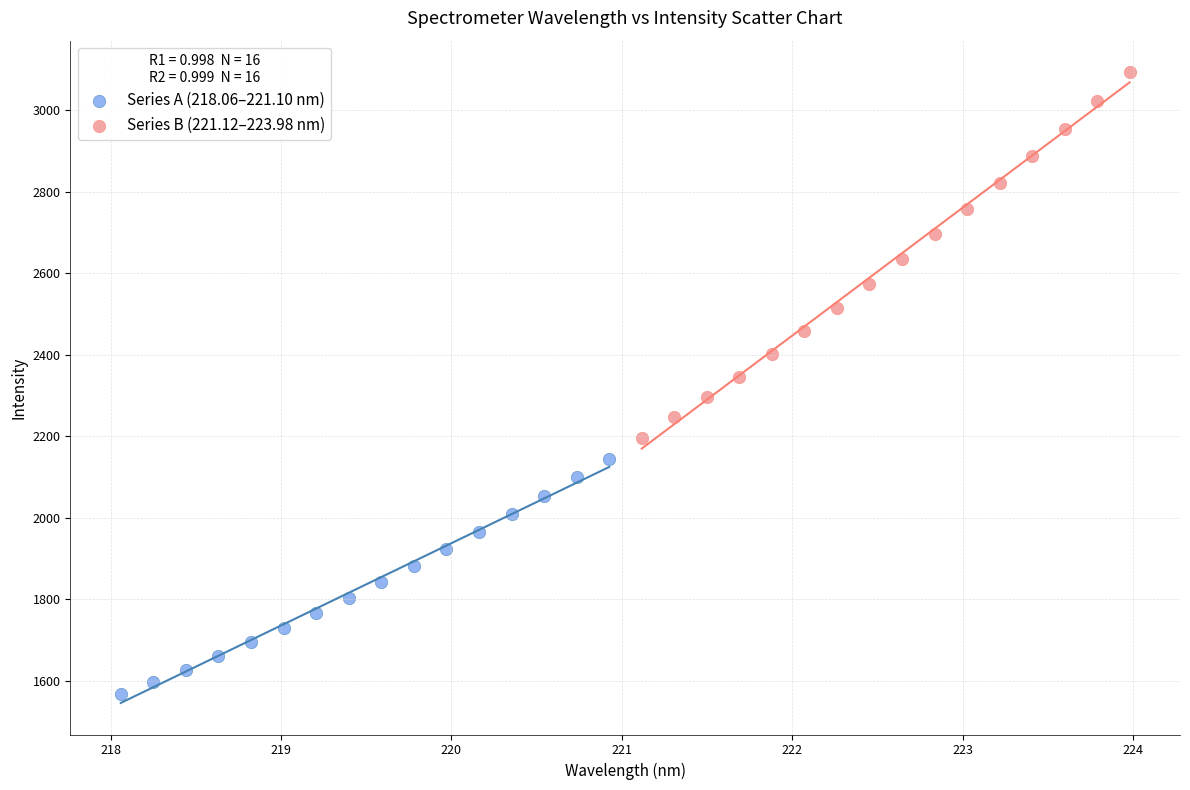

What are all the series names shown in the legend?

Series A (218.06–221.10 nm), Series B (221.12–223.98 nm)